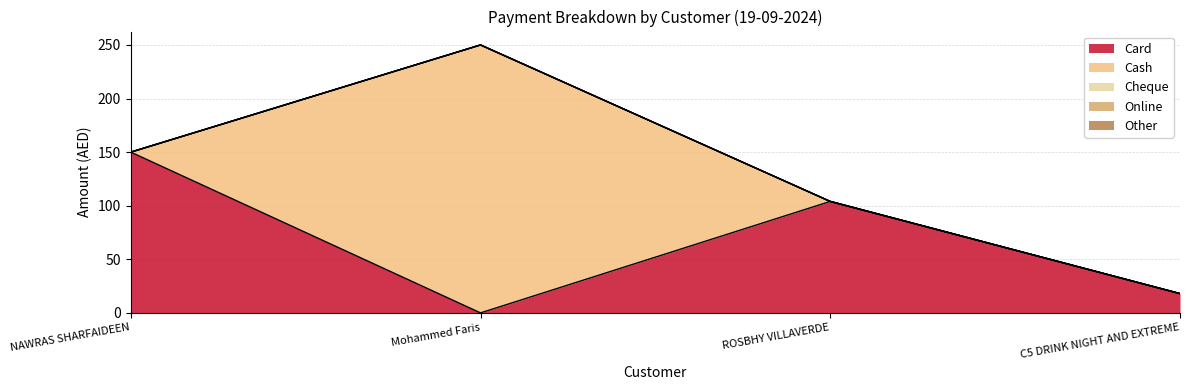

True or false: Cheque and Card cross at least once.

False